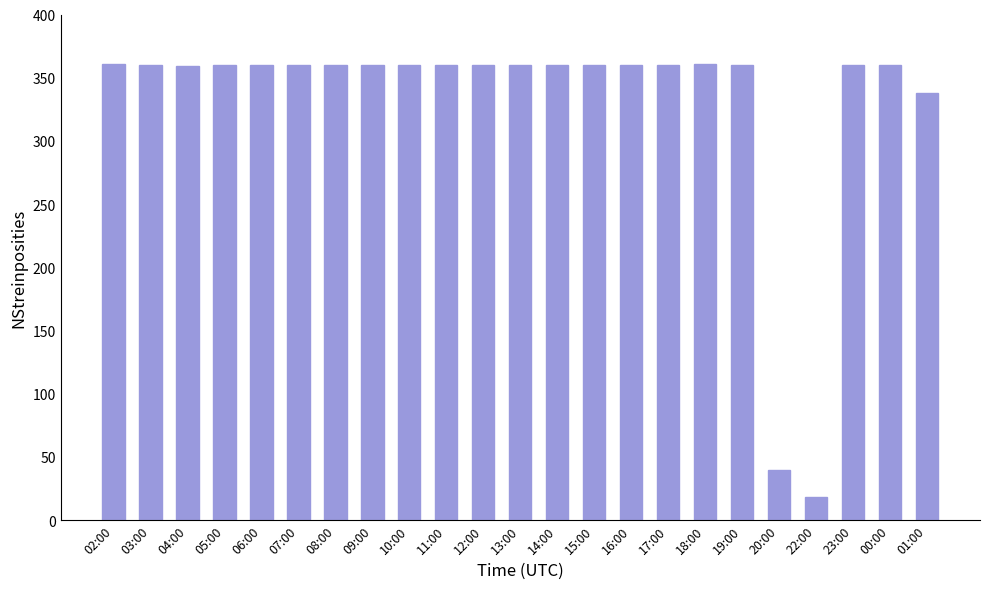

Which label corresponds to the smallest value in the chart?

22:00